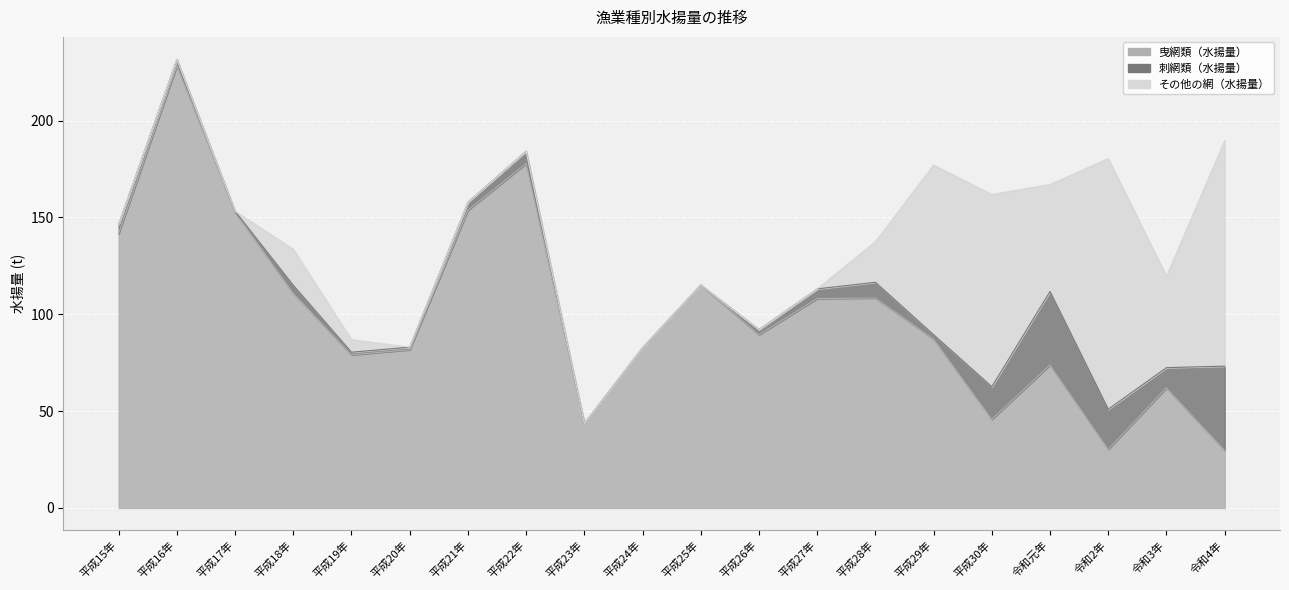

What value does the 曳網類（水揚量） series have at 平成25年?

115.1